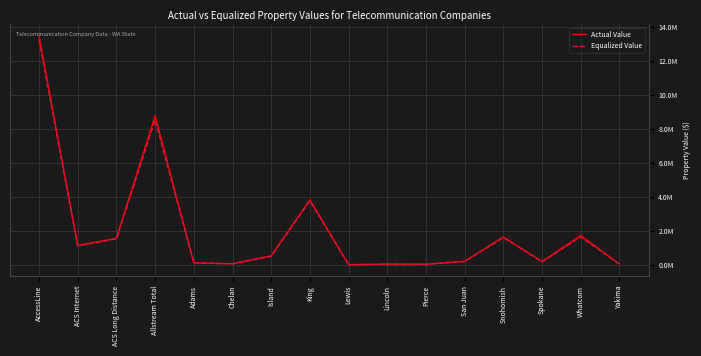

Is it true that Actual Value equals 3850897 at King?

True